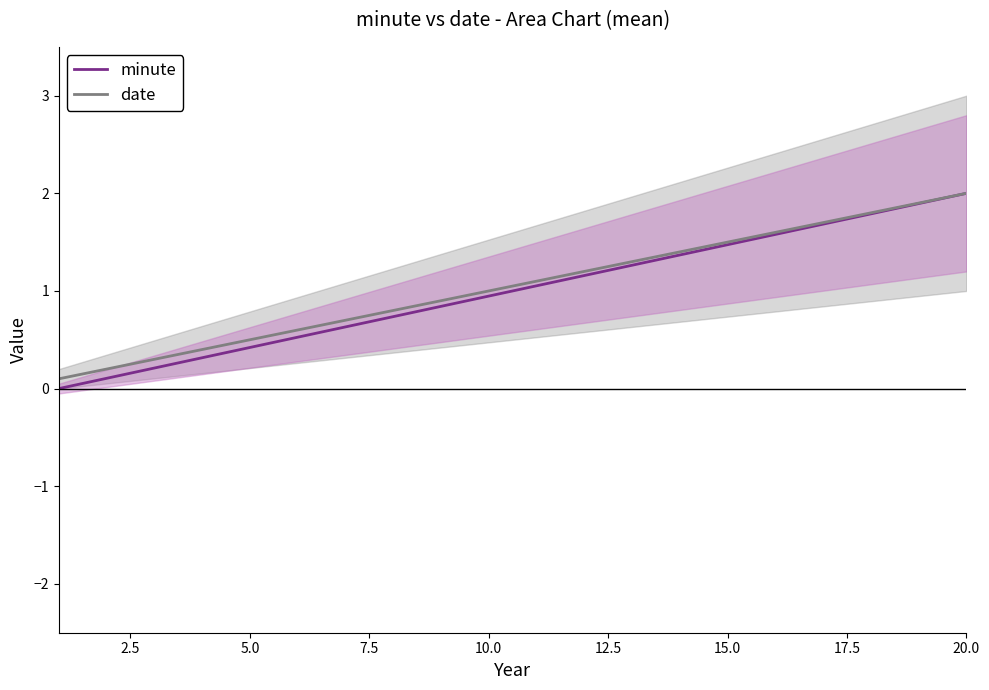

What is the highest value of the minute series?

2.0